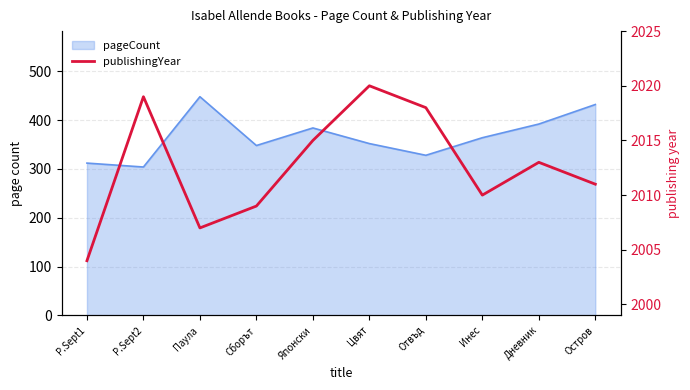

Where is the data nearest to the value 2012?

Дневник